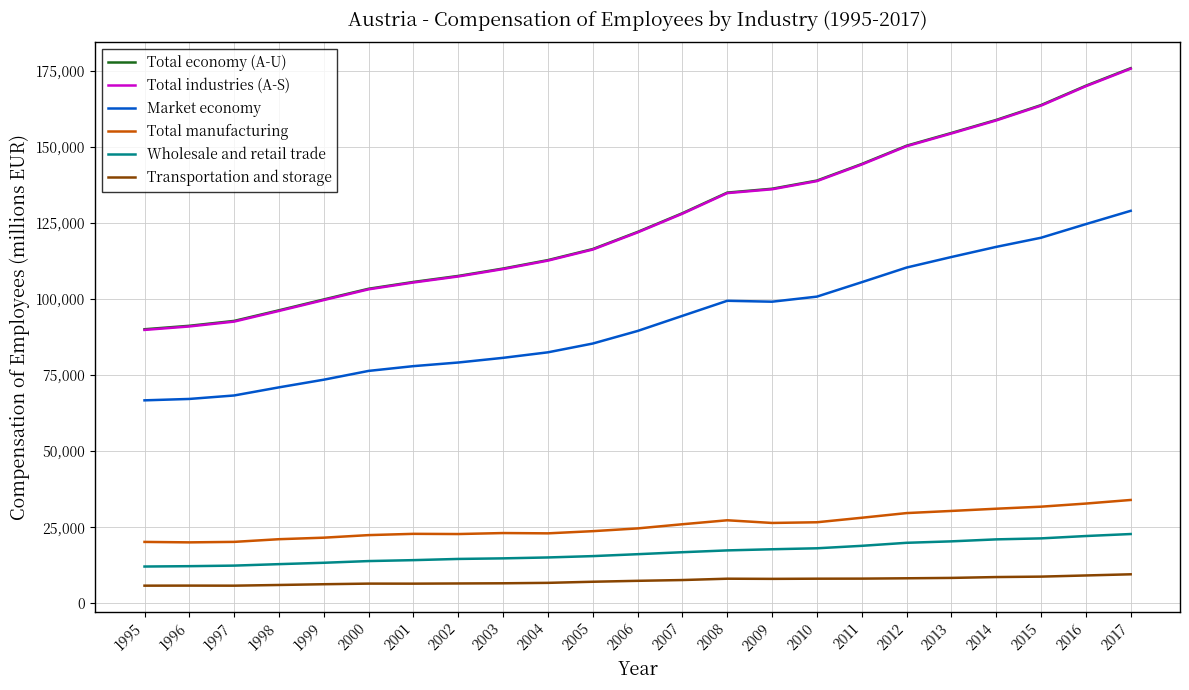

True or false: Total manufacturing and Total economy (A-U) cross at least once.

False